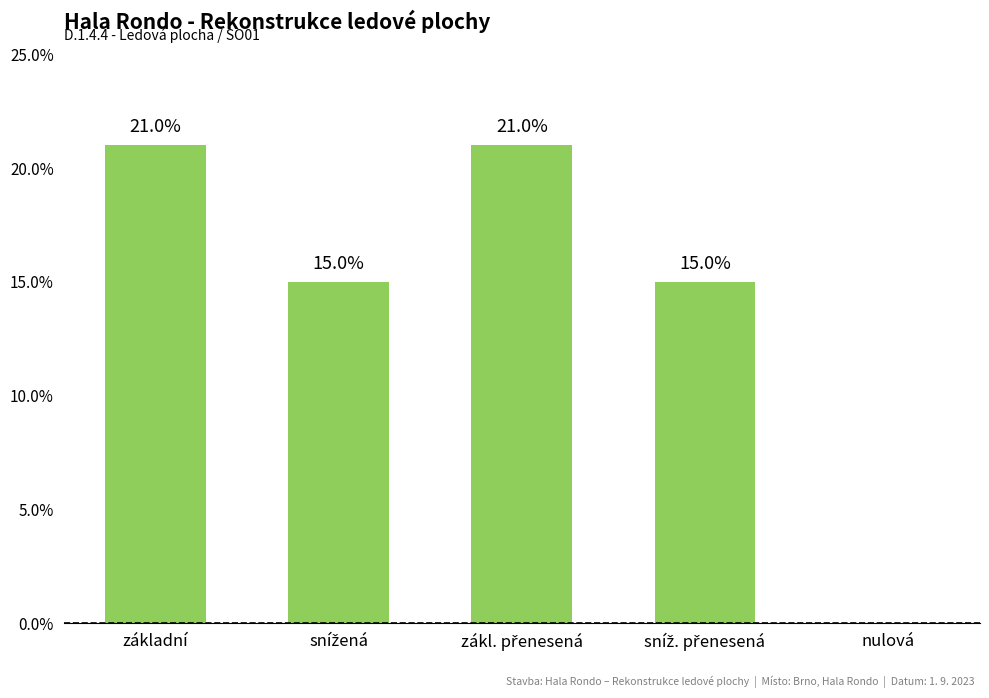

What is the sum of all values?

0.7